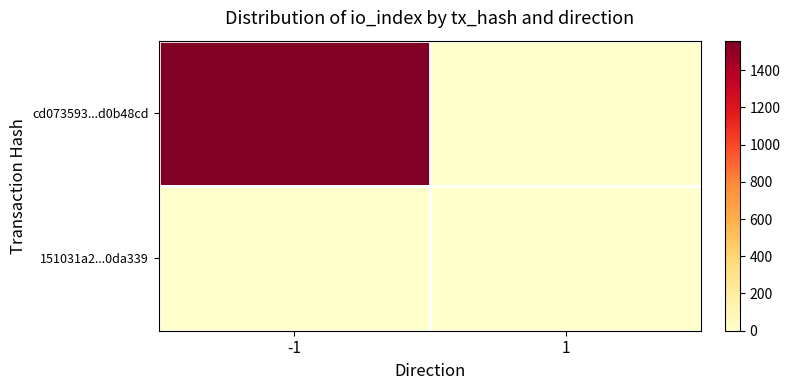

Reading left to right, extract all data points from this chart.

cd073593...d0b48cd: -1=1558	1=0
151031a2...0da339: -1=0	1=0